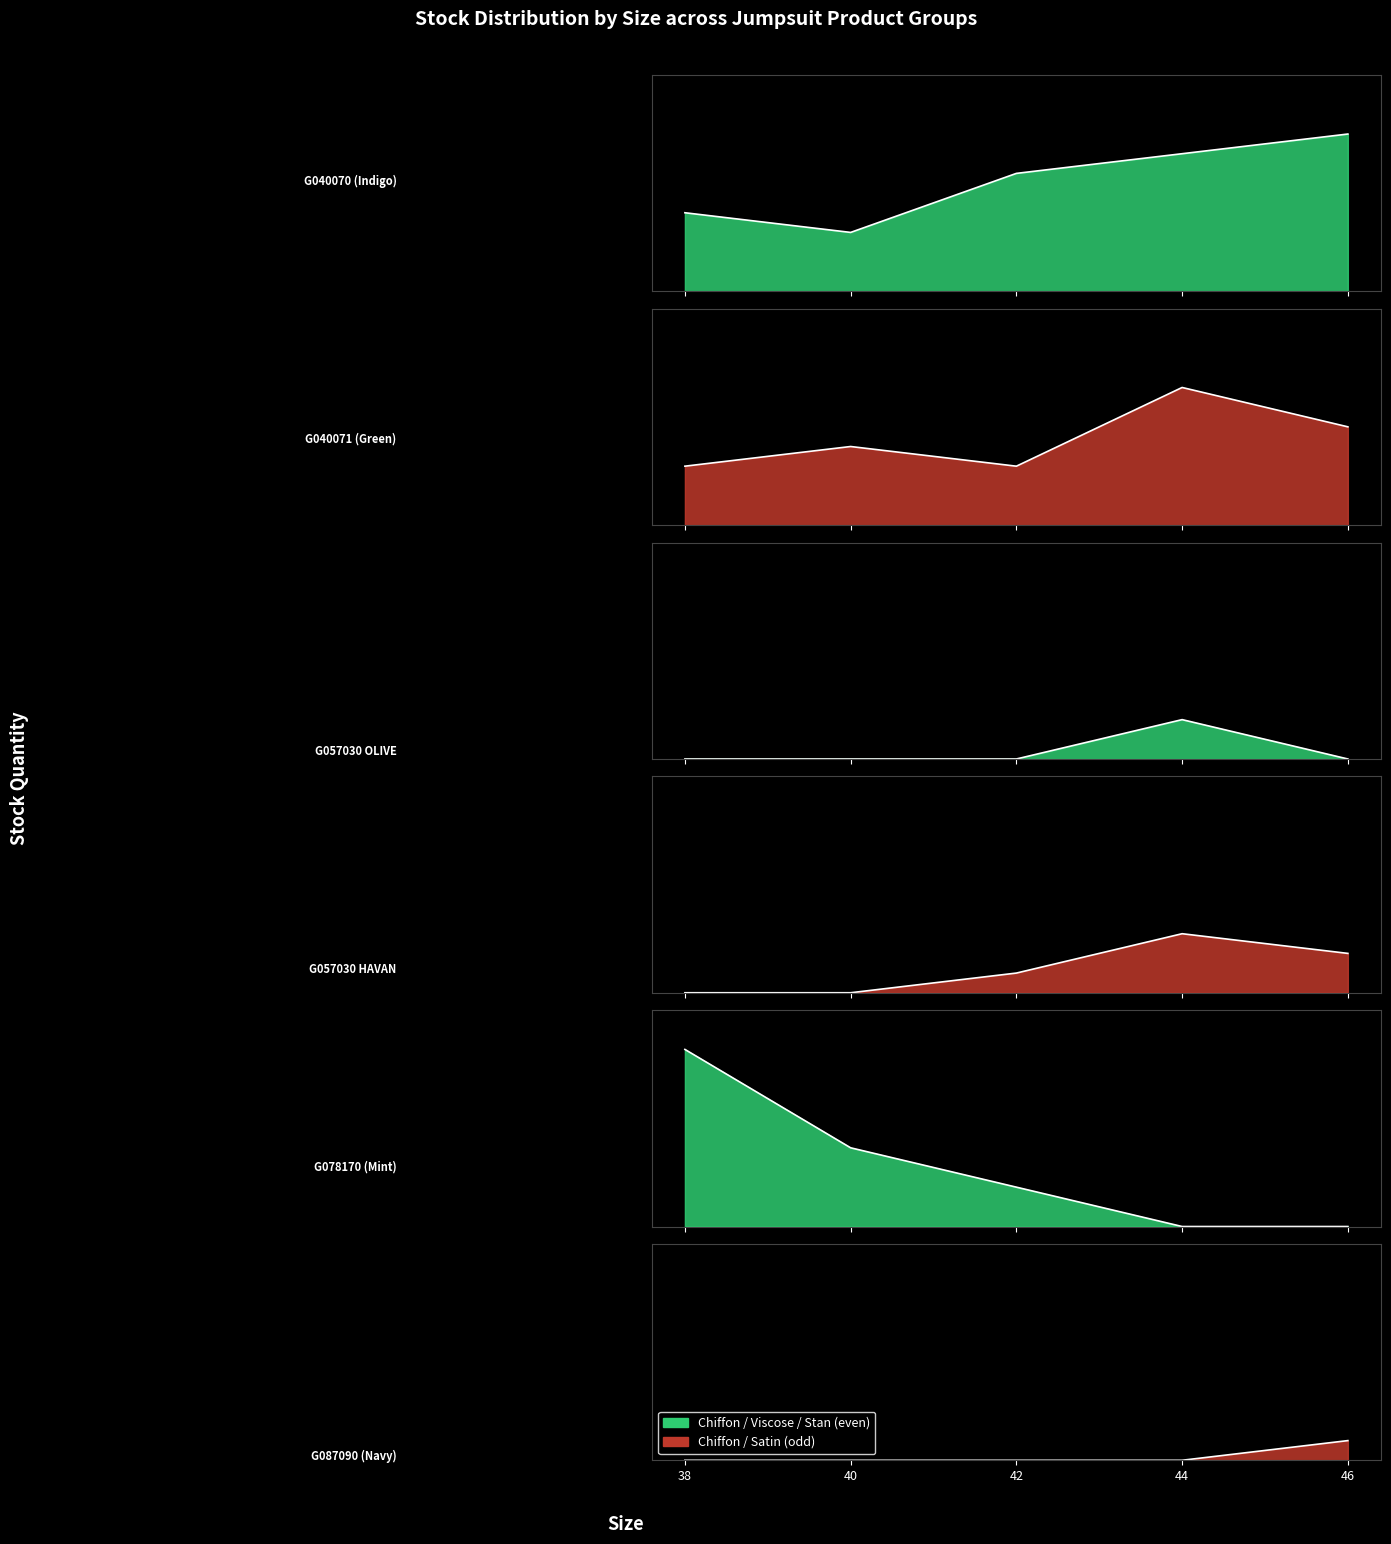

At which label is the value closest to 5?

38